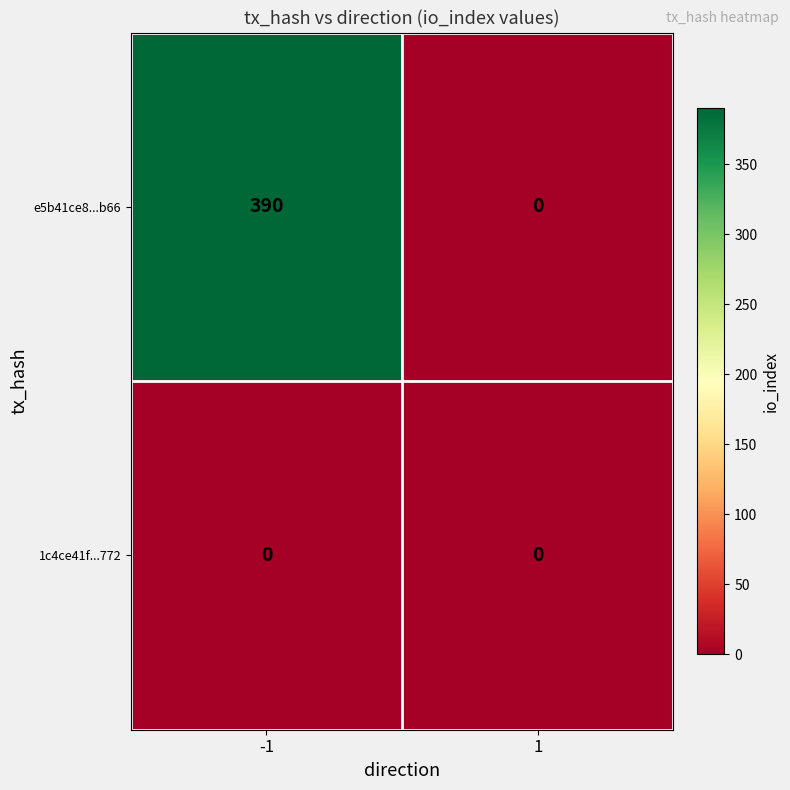

Which series has the largest range (max minus min)?

e5b41ce8...b66